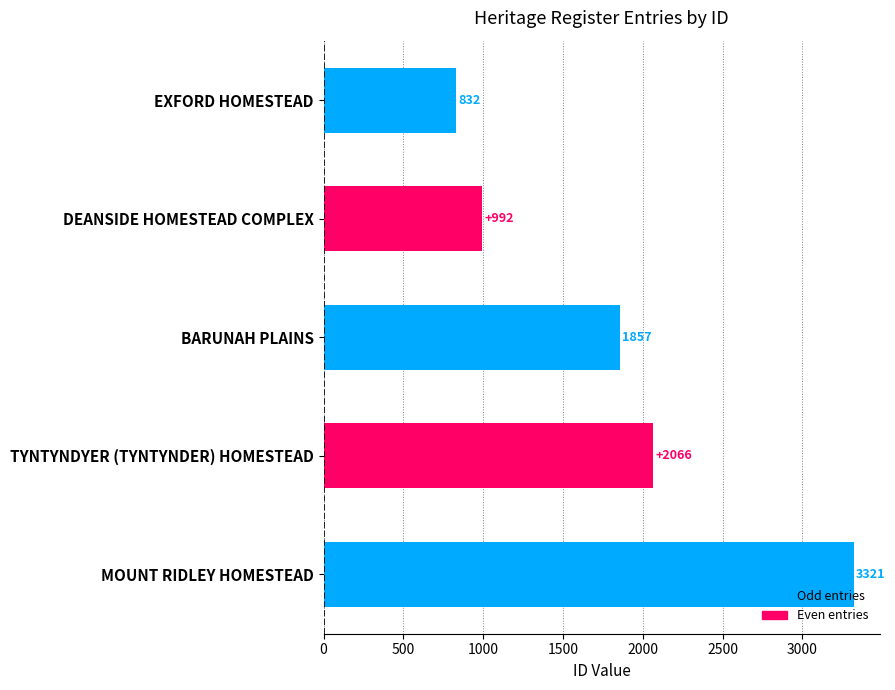

Approximately how many times larger is the value at MOUNT RIDLEY HOMESTEAD compared to EXFORD HOMESTEAD?

4.0